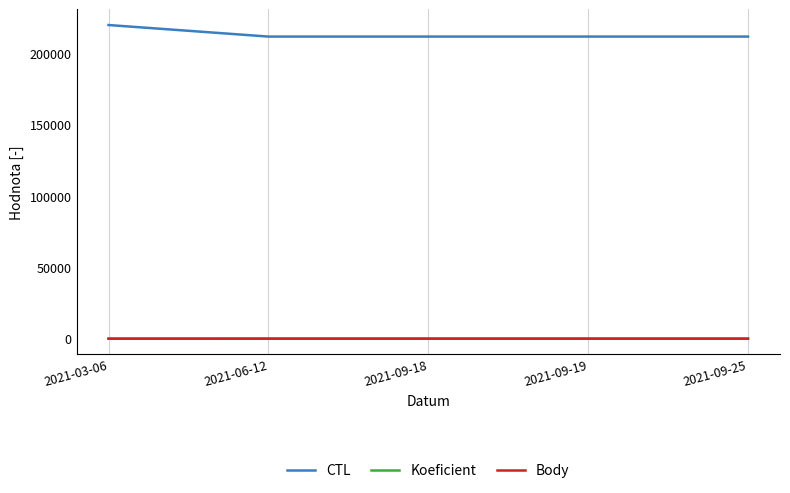

Is it true that Koeficient equals 12 at 2021-09-19?

False